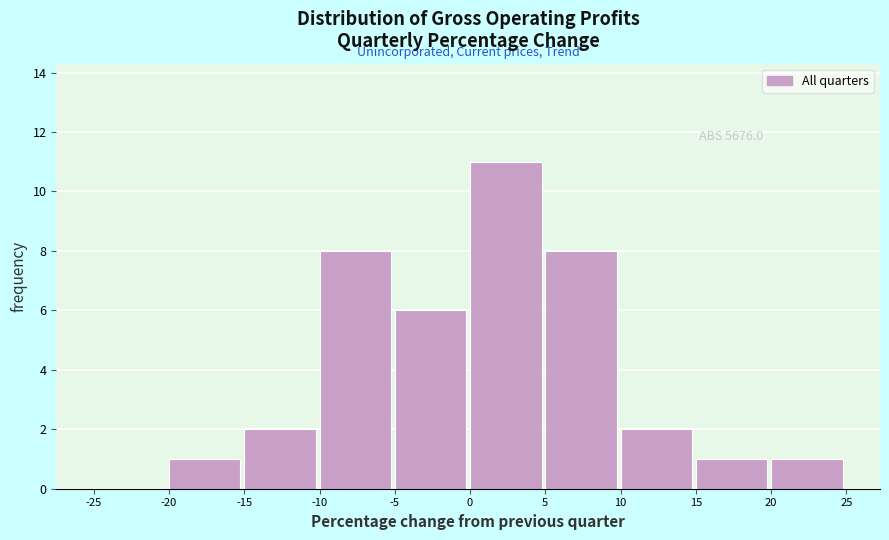

Which range on the x-axis has the tallest bar?

0 to 5